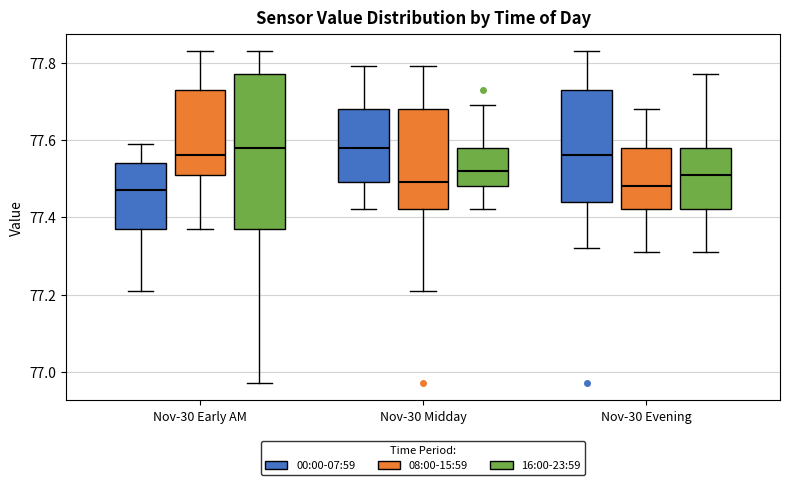

Reading left to right, read every box against the y-axis: the position of its median line, the range the box covers, and the ends of its whiskers. The values are not printed on the chart, so give them approximately, as read against the axis.

Nov-30 Early AM (00:00-07:59): median 77.48, box 77.38 to 77.54, whiskers 77.22 to 77.60
Nov-30 Early AM (08:00-15:59): median 77.56, box 77.52 to 77.74, whiskers 77.38 to 77.84
Nov-30 Early AM (16:00-23:59): median 77.58, box 77.38 to 77.78, whiskers 76.98 to 77.84
Nov-30 Midday (00:00-07:59): median 77.58, box 77.50 to 77.68, whiskers 77.42 to 77.80
Nov-30 Midday (08:00-15:59): median 77.50, box 77.42 to 77.68, whiskers 77.22 to 77.80
Nov-30 Midday (16:00-23:59): median 77.52, box 77.48 to 77.58, whiskers 77.42 to 77.70
Nov-30 Evening (00:00-07:59): median 77.56, box 77.44 to 77.74, whiskers 77.32 to 77.84
Nov-30 Evening (08:00-15:59): median 77.48, box 77.42 to 77.58, whiskers 77.32 to 77.68
Nov-30 Evening (16:00-23:59): median 77.52, box 77.42 to 77.58, whiskers 77.32 to 77.78